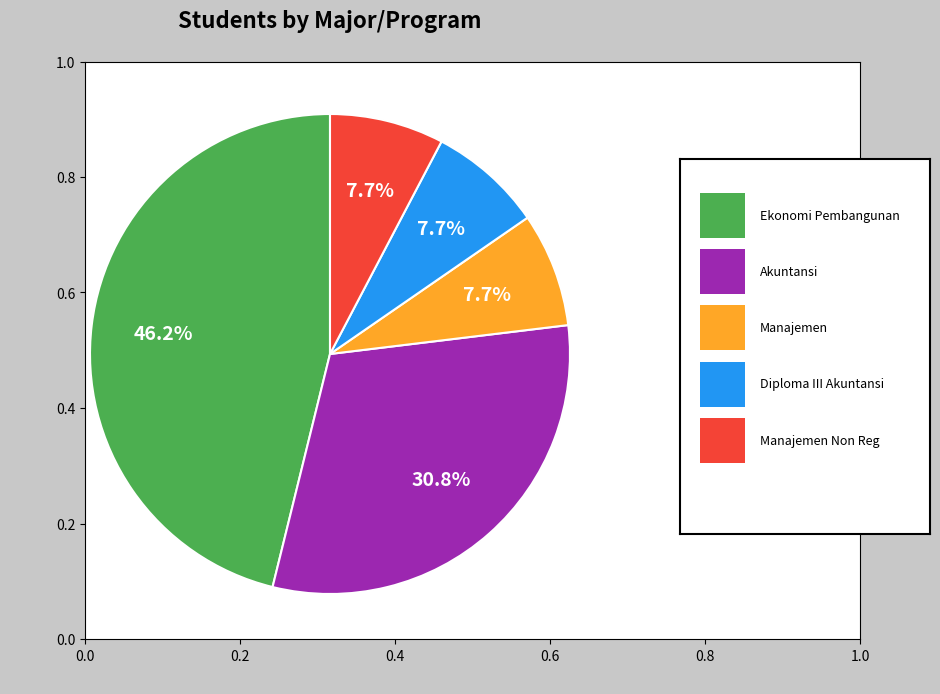

Does any single category account for the majority?

No